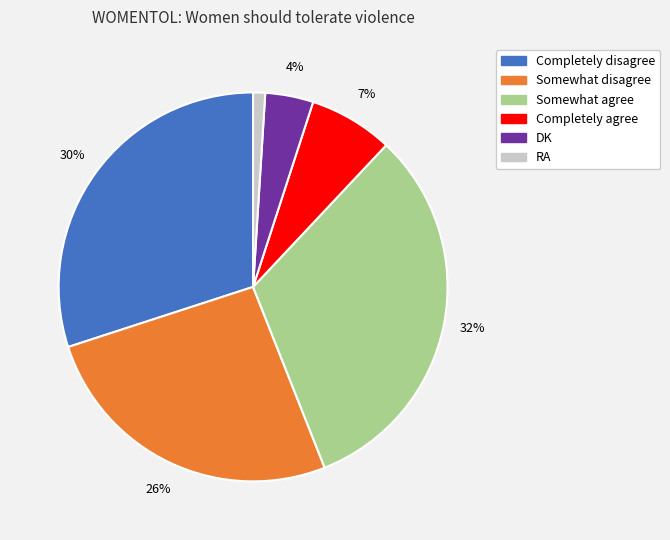

What is the ratio of the value at Somewhat agree to the value at Completely agree?

4.6